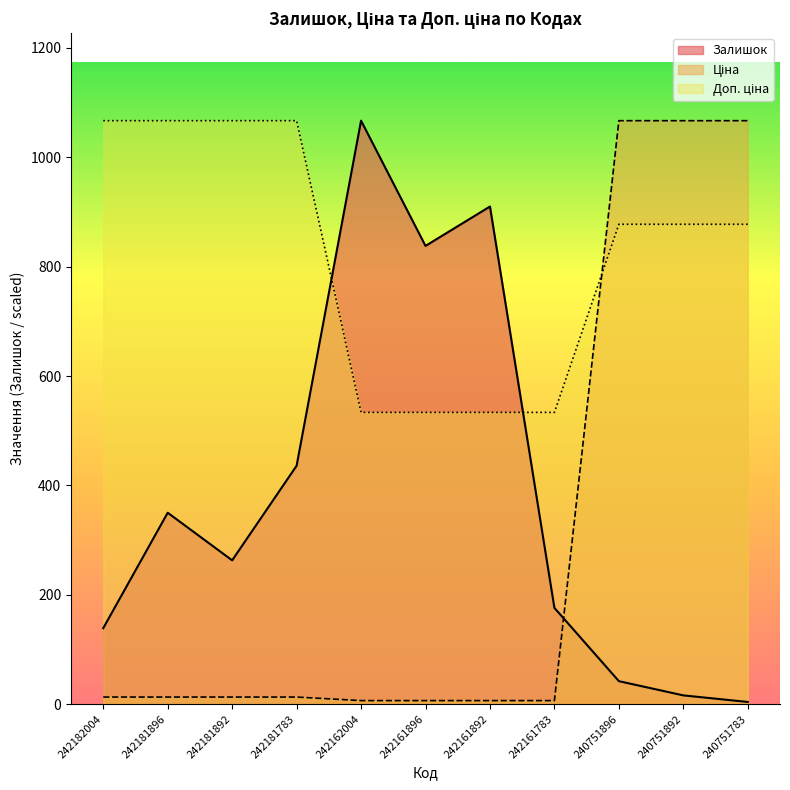

True or false: Доп. ціна has a value of 461.5 at 242181896.

False